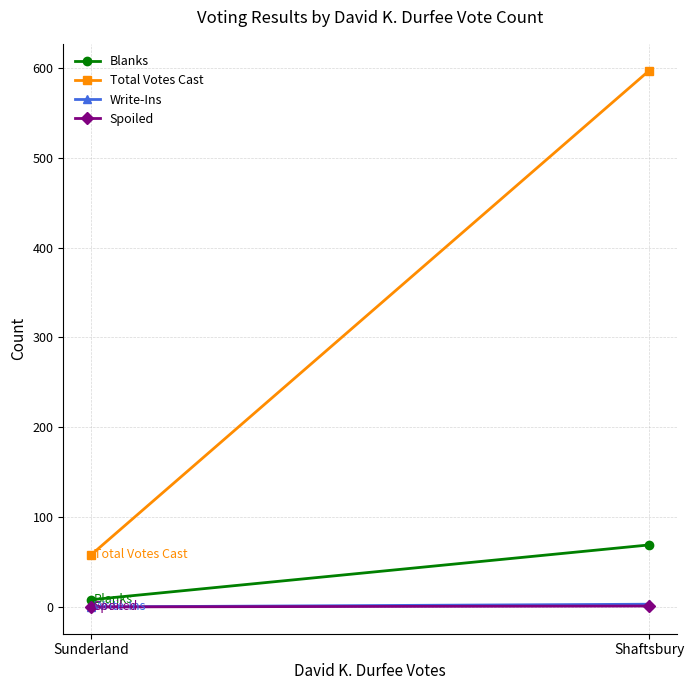

What is the sum of the Blanks values at Sunderland and Shaftsbury?

77